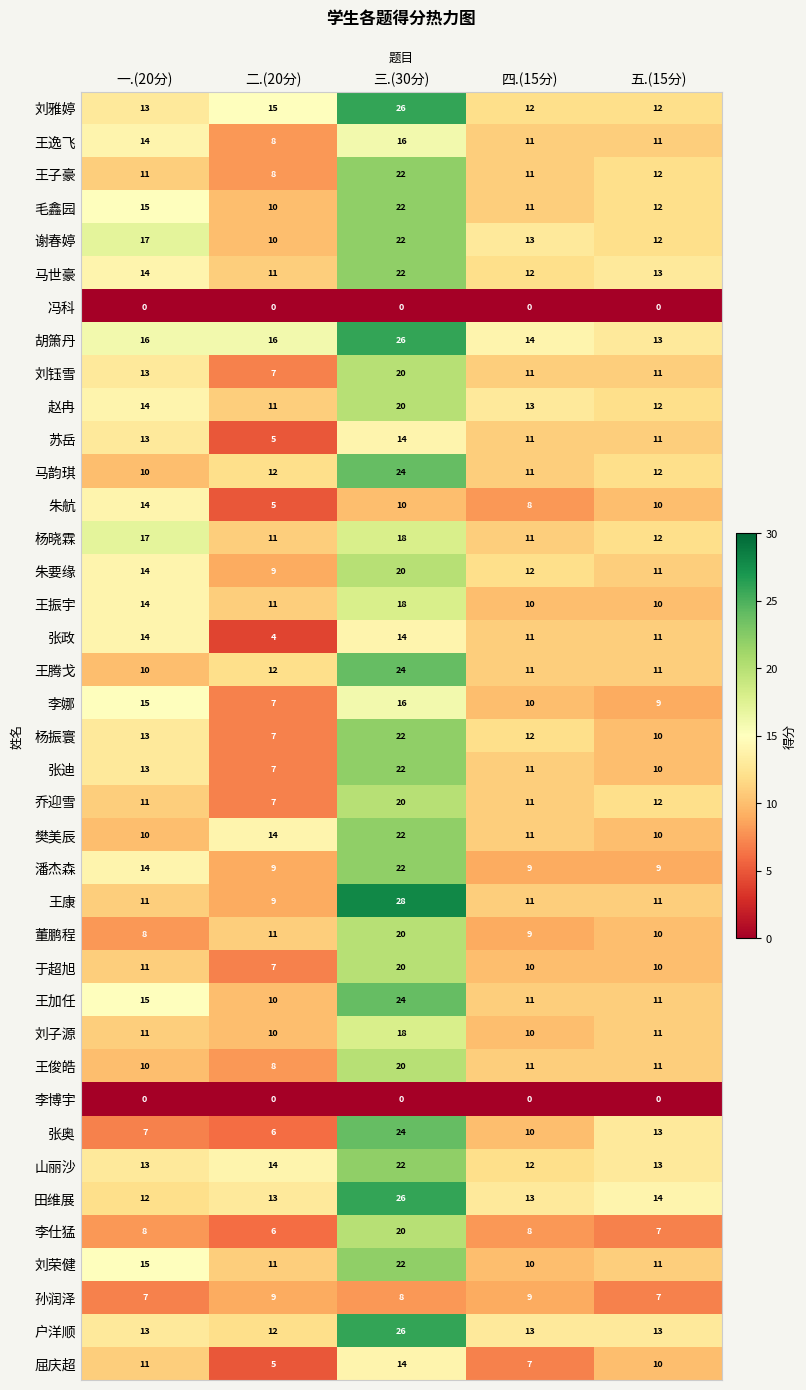

What is the difference between the maximum and minimum values in the 山丽沙 series?

10